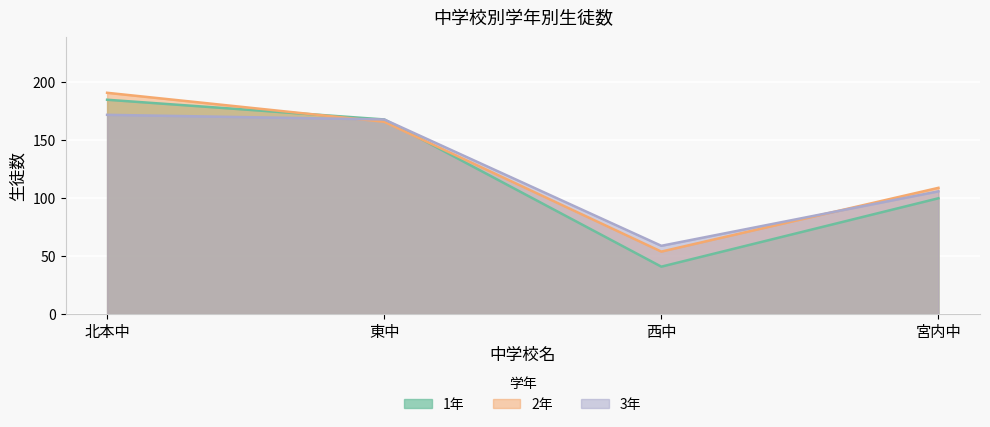

Which category has the highest value in the 1年 series?

北本中